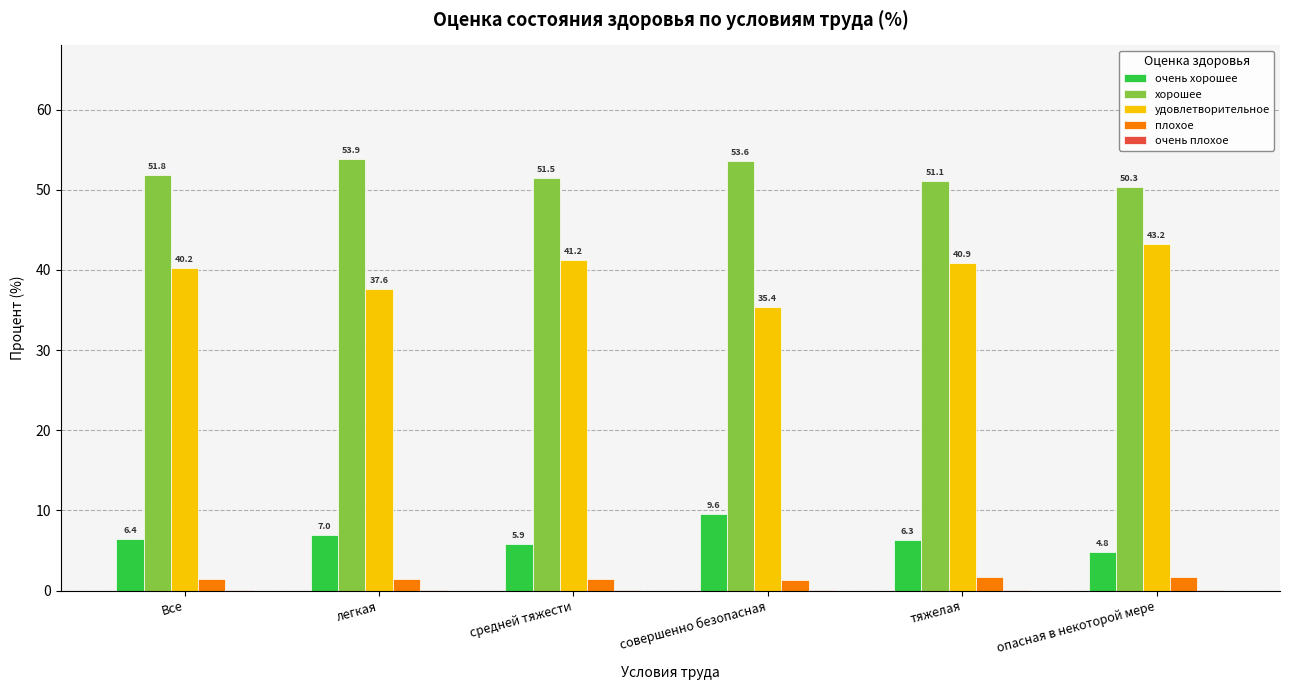

True or false: удовлетворительное has a value of 61.4 at тяжелая.

False